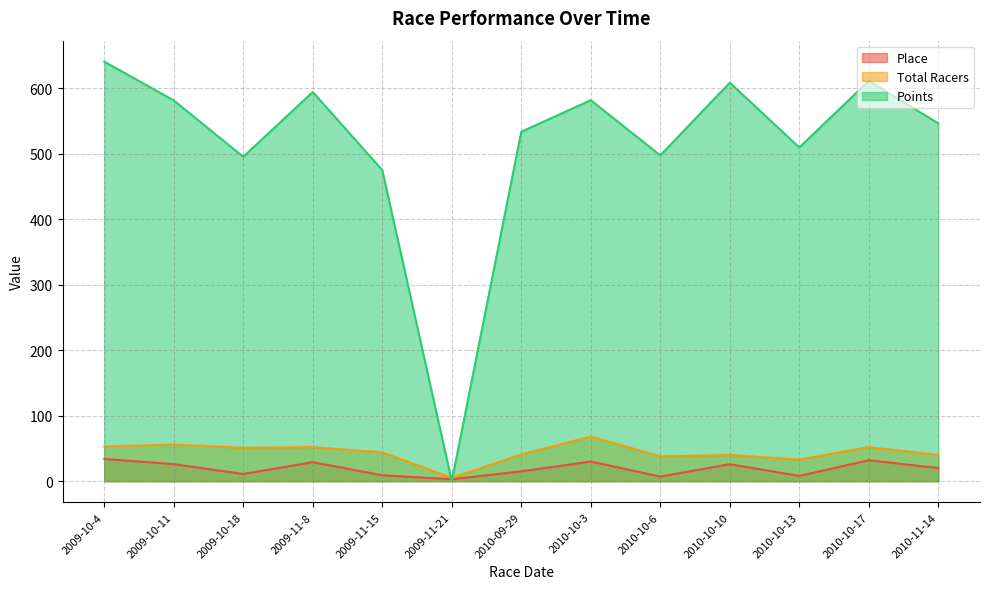

What is the sum of all Points values?

6673.2